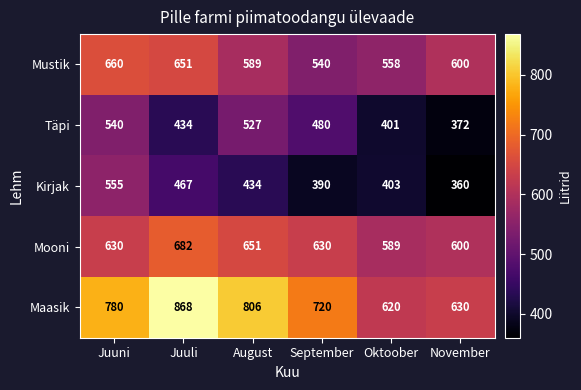

What is the spread (max minus min) of values at Juuni?

240